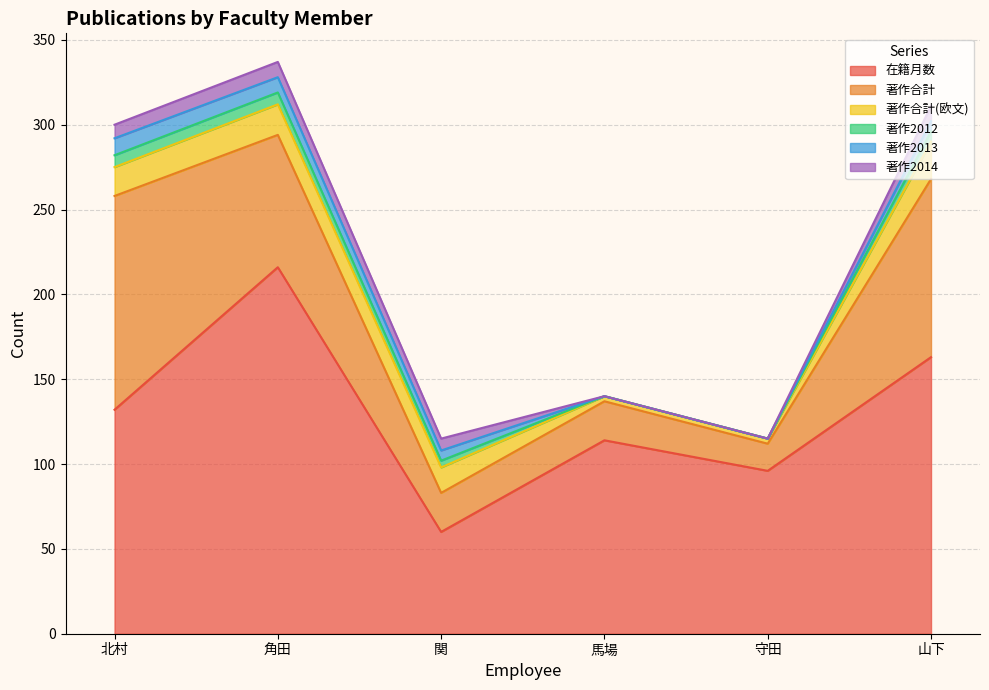

What is the lowest value of the 在籍月数 series?

60